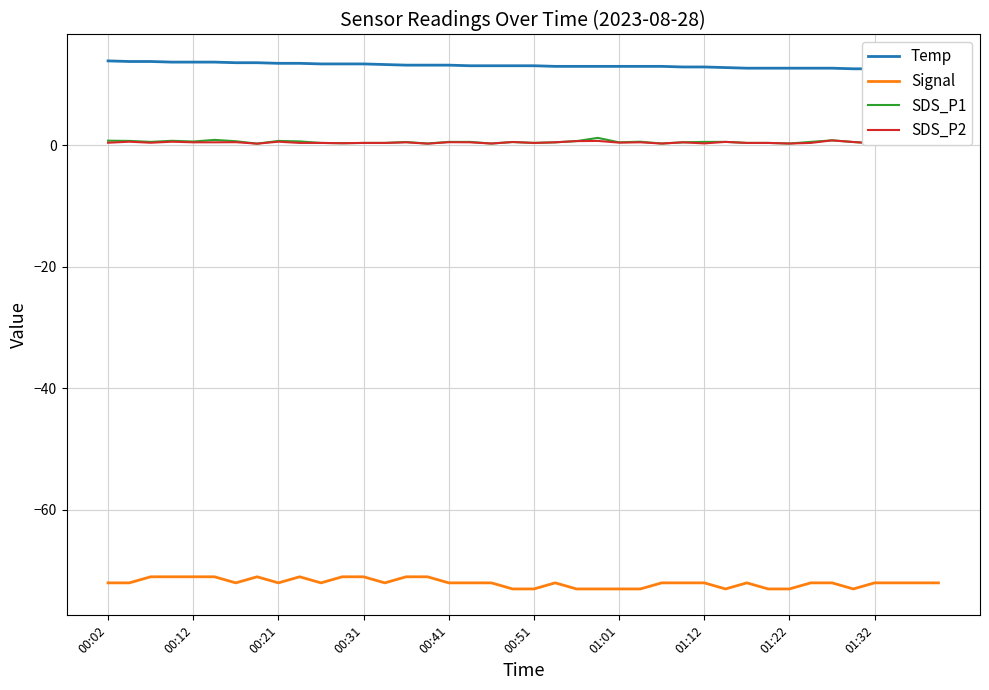

True or false: SDS_P1 and Signal intersect in this chart.

False